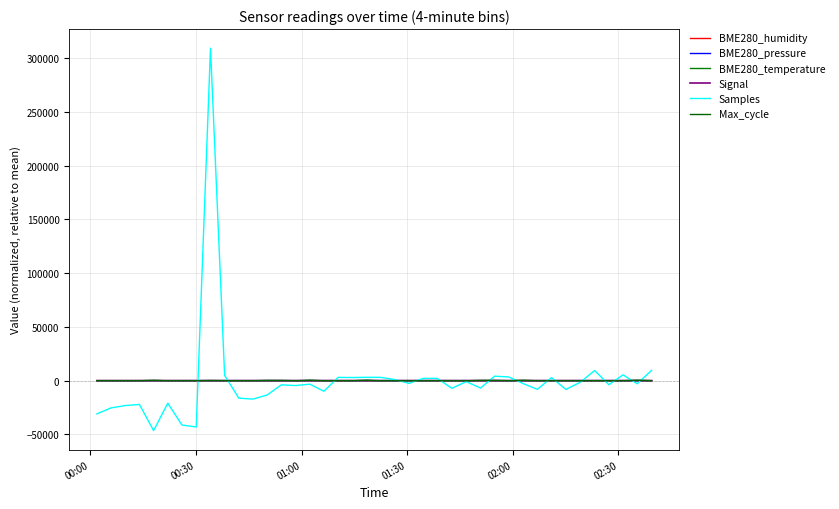

What is the value of the Max_cycle point at the 18th from the left?

-103.5